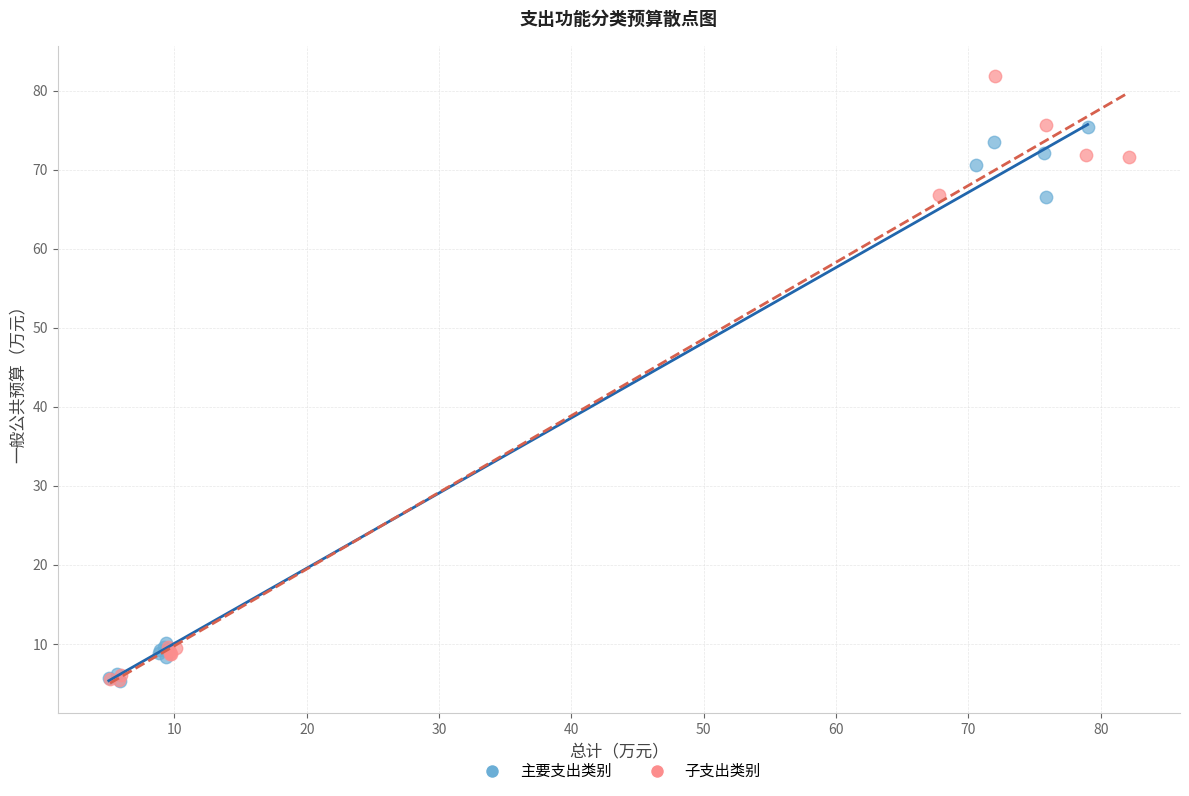

Which series reaches the maximum Y coordinate?

子支出类别